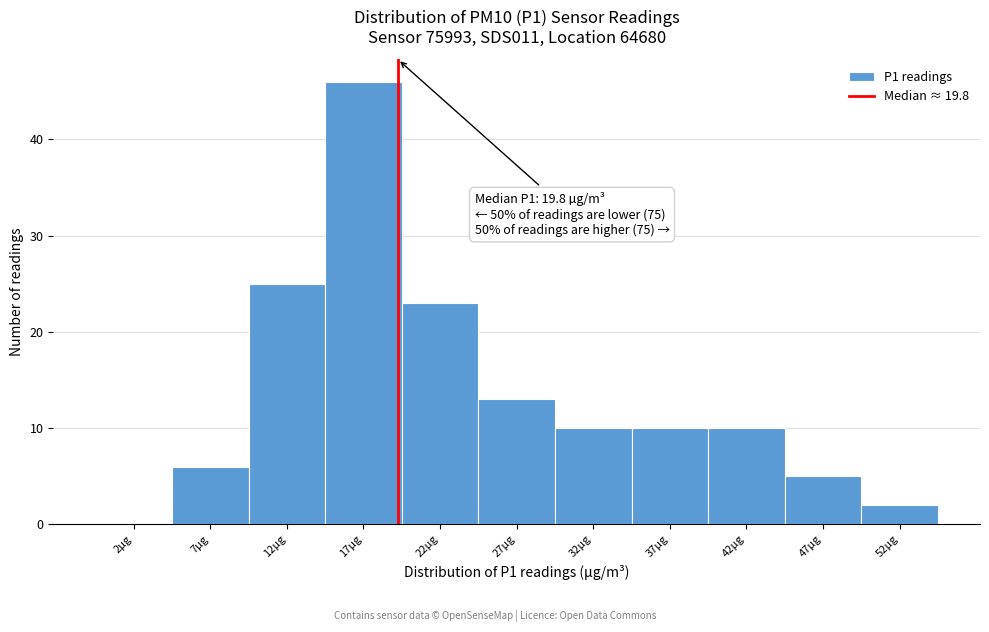

Over which range of the x-axis is the bar tallest?

15 to 20